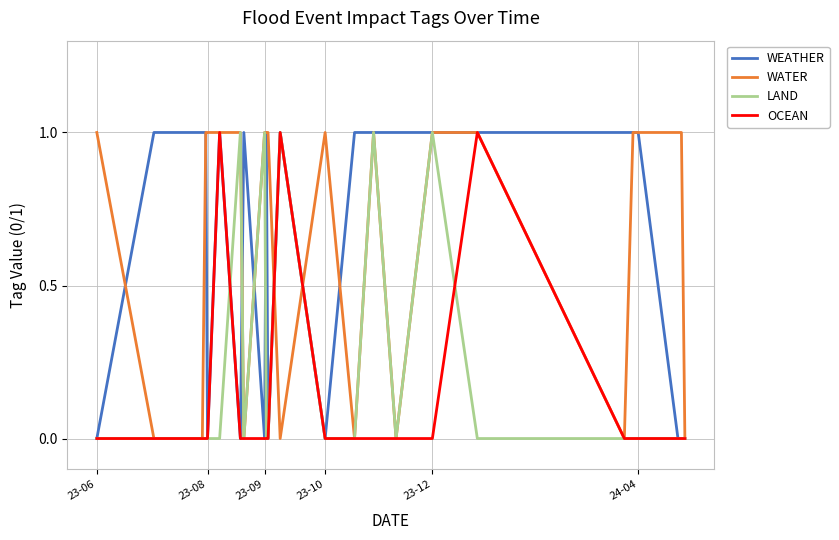

What is the sum of all LAND values?

5